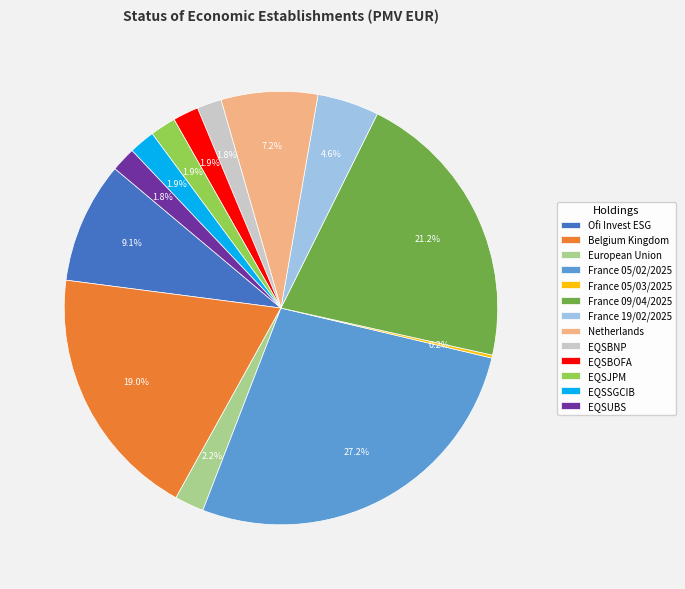

Does any single category account for the majority?

No